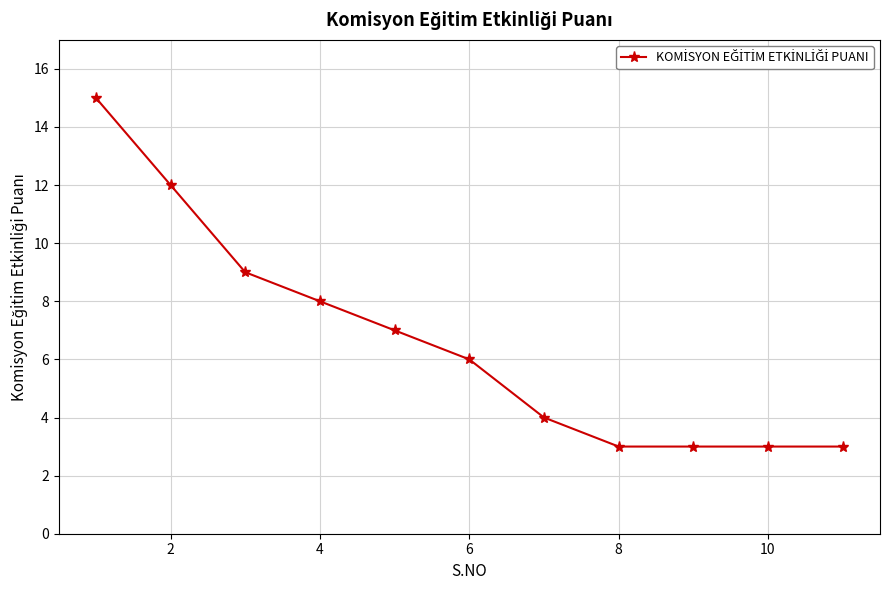

Does the chart have visible grid lines?

Yes